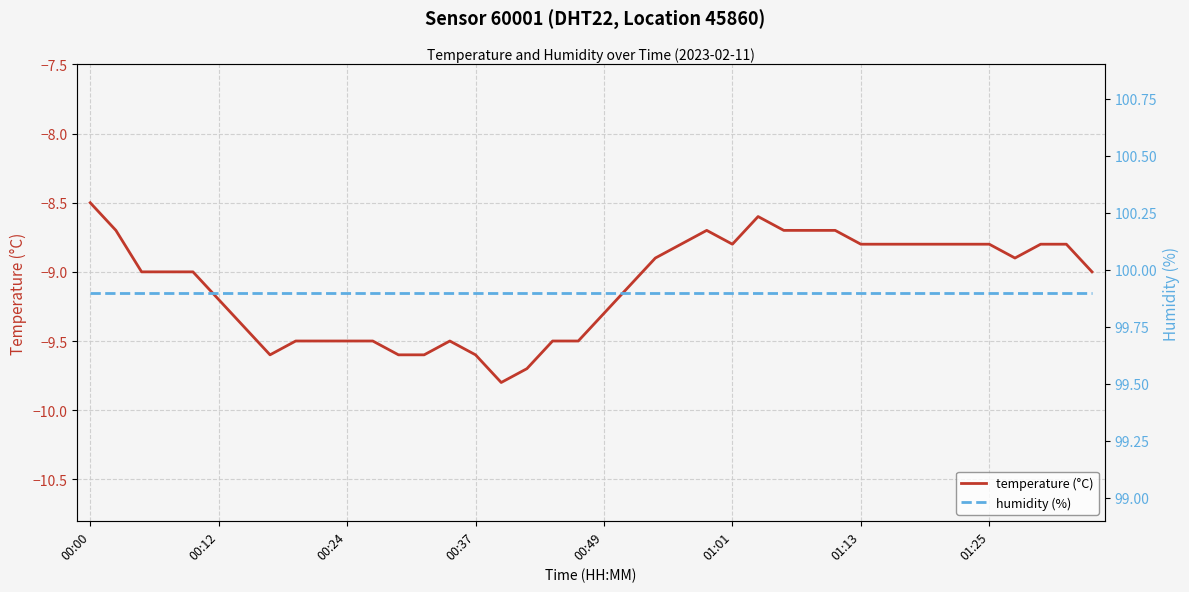

True or false: temperature (°C) has a value of -8.5 at 00:00.

True